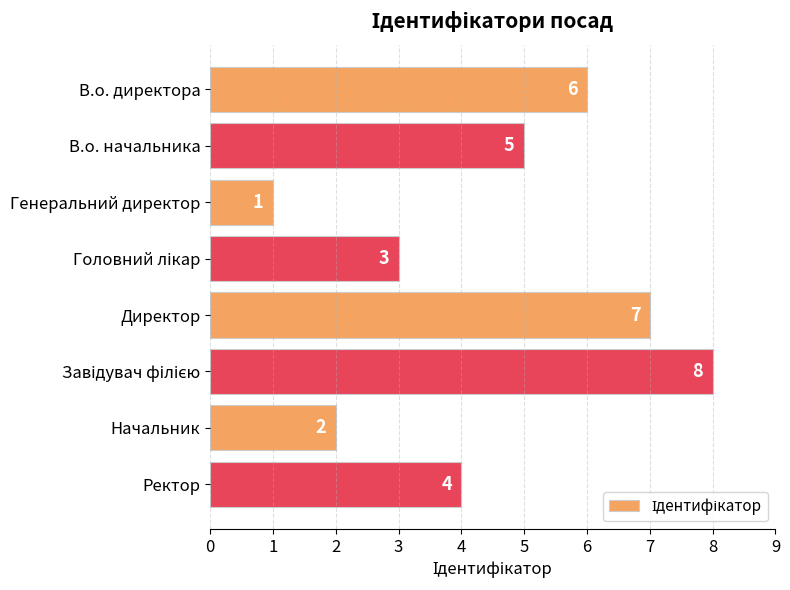

What is the change in value from В.о. директора to Начальник?

-4